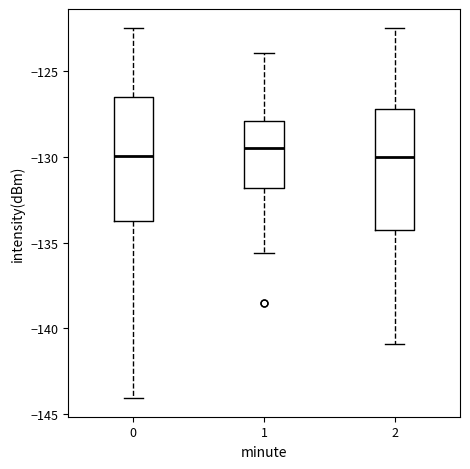

Where is the lower edge of the box at x = 1 on the y-axis? The values are not printed on the chart, so give them approximately, as read against the axis.

-132.0